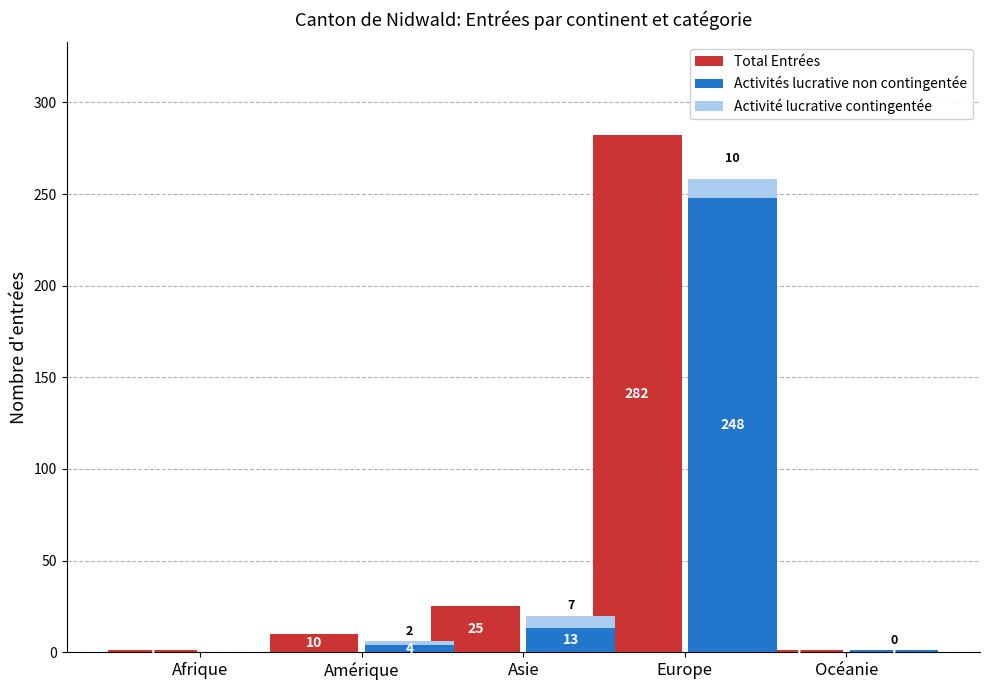

At Asie, list the series in order from largest to smallest.

Total Entrées, Activités lucrative non contingentée, Activité lucrative contingentée